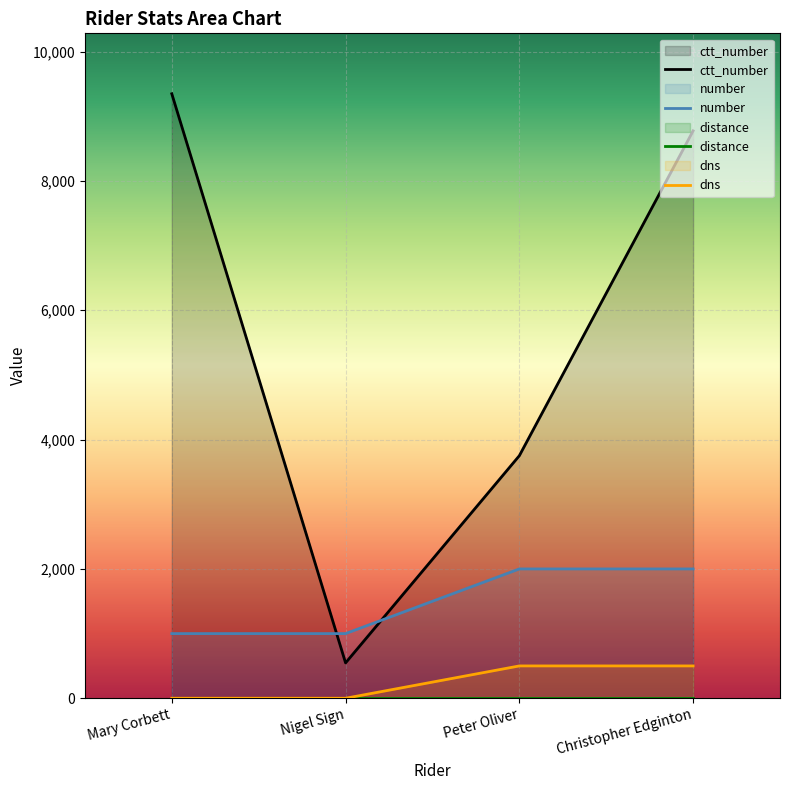

True or false: dns and ctt_number intersect in this chart.

False